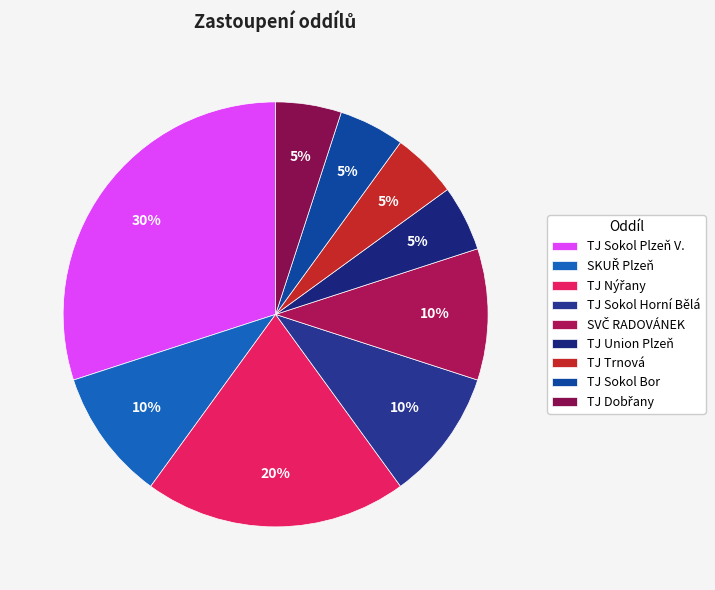

How many segments does this pie chart have?

9